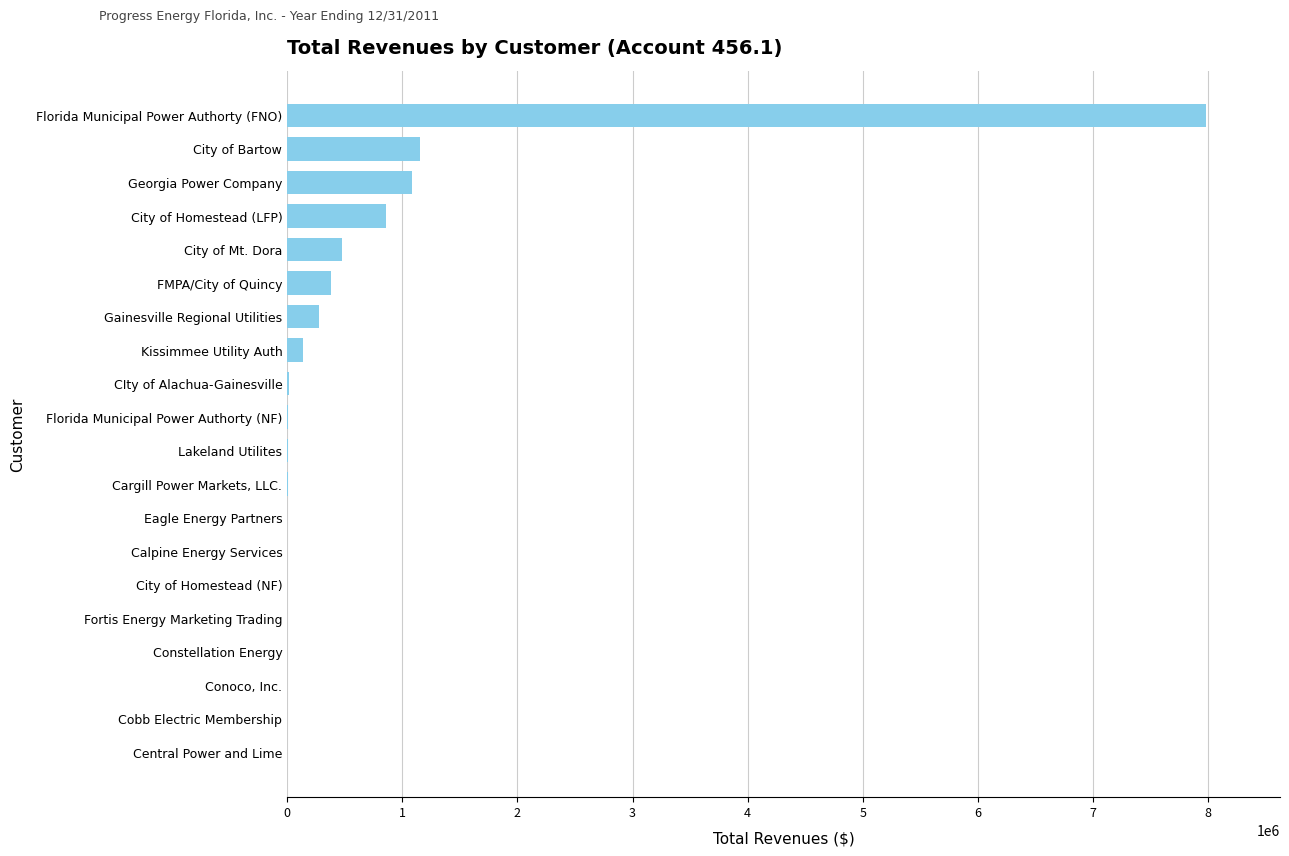

What is the greatest value displayed?

7985226